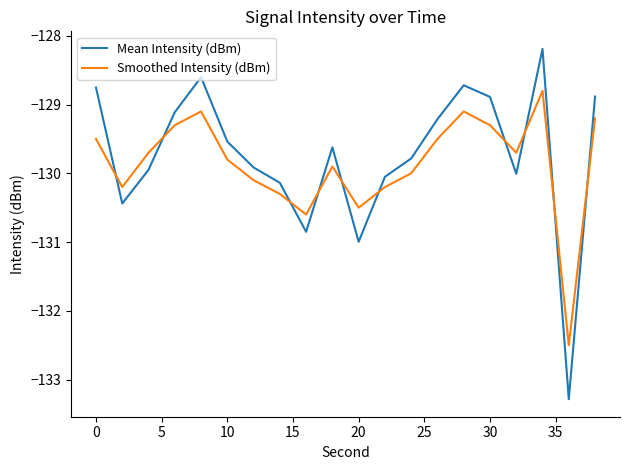

How many lines are shown in the chart?

2